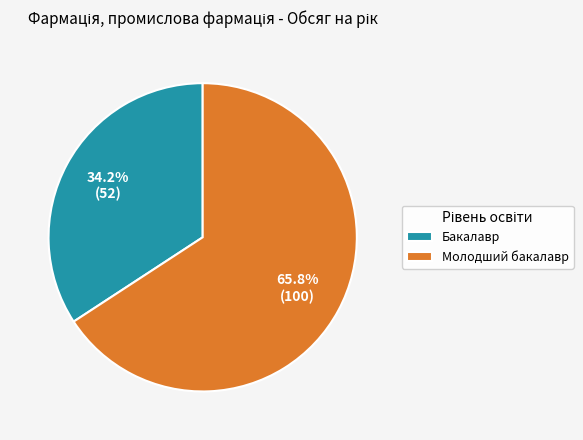

What is the smallest slice in the pie chart?

Бакалавр